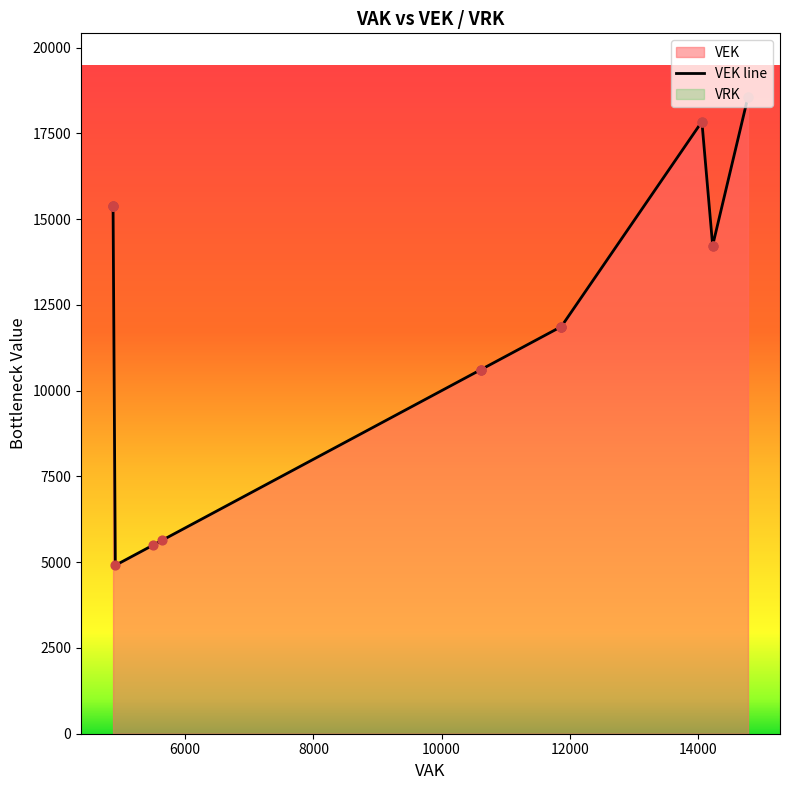

Is the value of VEK at 14063 greater than the value of VRK at 5499?

Yes